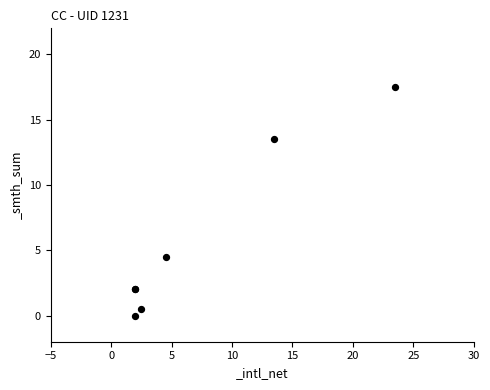

What Y value in the scatter plot is closest to 8?

4.5